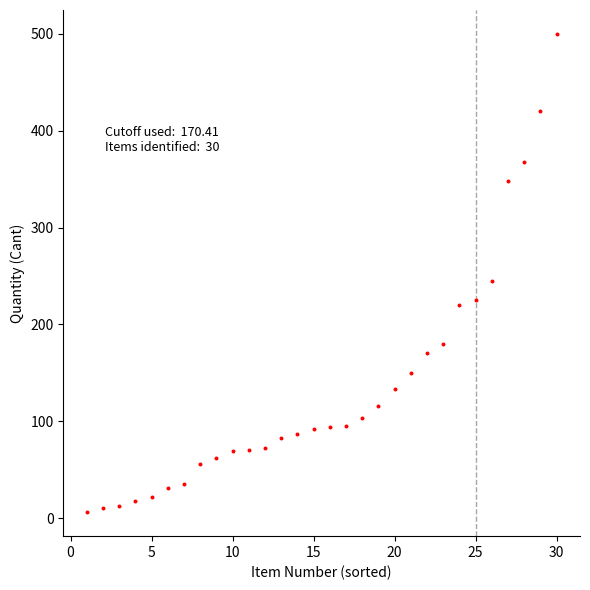

What Y value in the scatter plot is closest to 253?

245.0